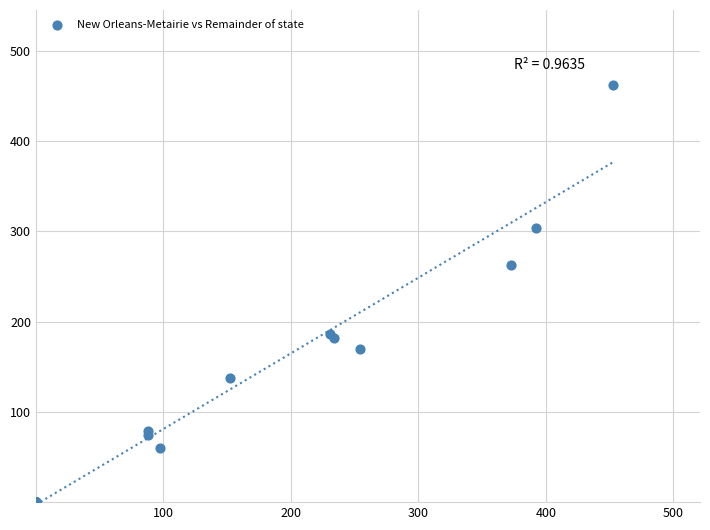

What Y value in the scatter plot is closest to 231?

263.0